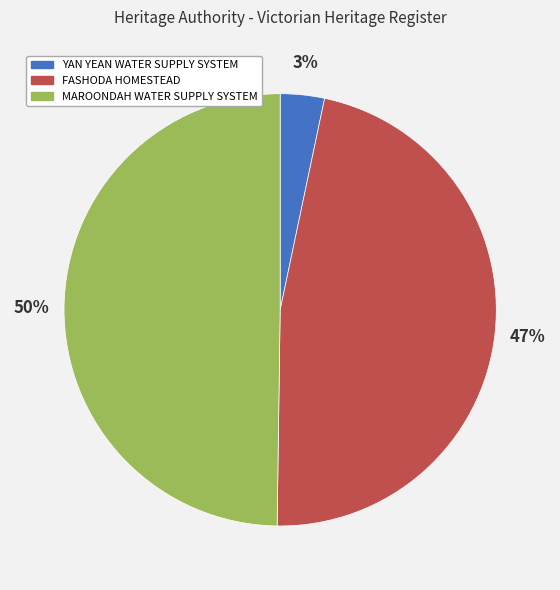

What is the largest slice in the pie chart?

MAROONDAH WATER SUPPLY SYSTEM